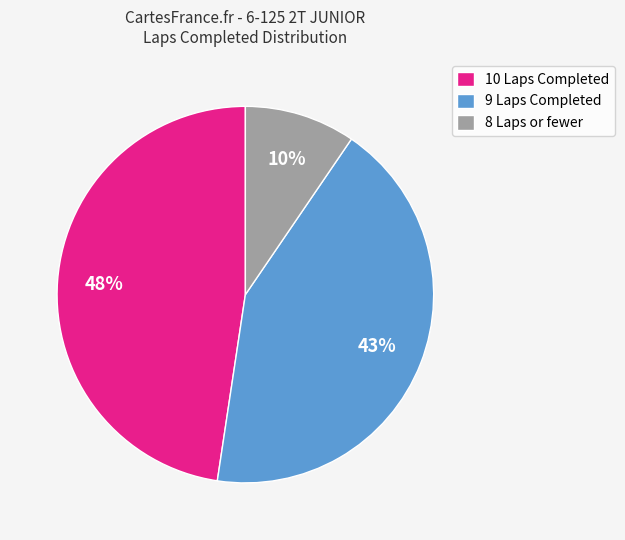

To the nearest percent, what percentage of the pie is 10 Laps Completed?

48%